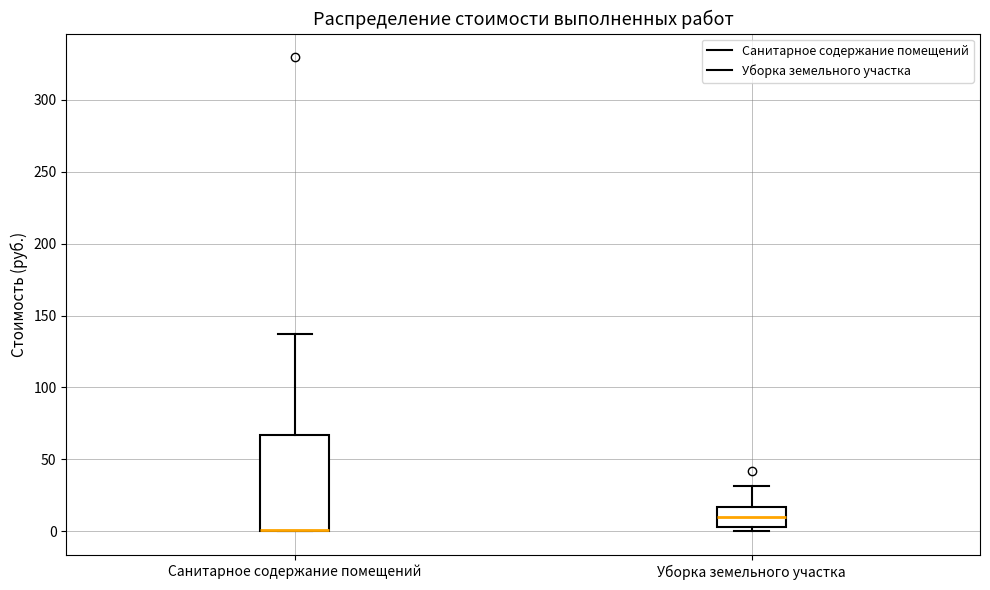

Which box is the tallest, from its lower edge to its upper edge?

Санитарное содержание помещений